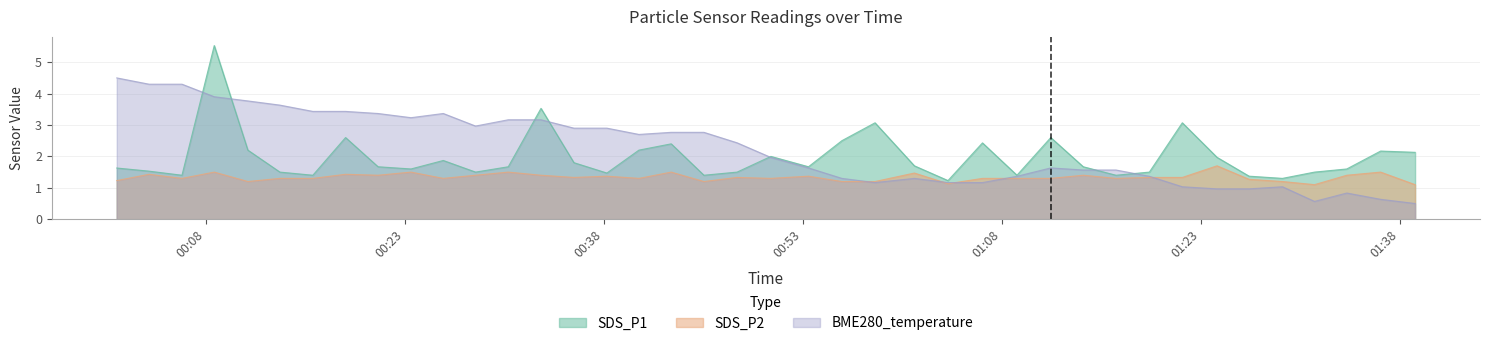

List the series in order of their overall mean, lowest first.

SDS_P2, SDS_P1, BME280_temperature